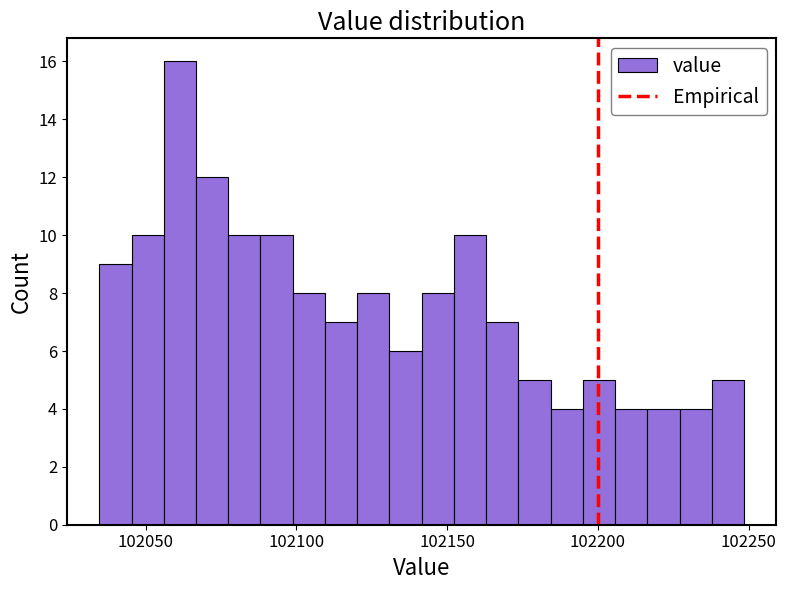

Around what value on the x-axis is the tallest bar? Give the approximate position of its centre, as read against the axis.

102060